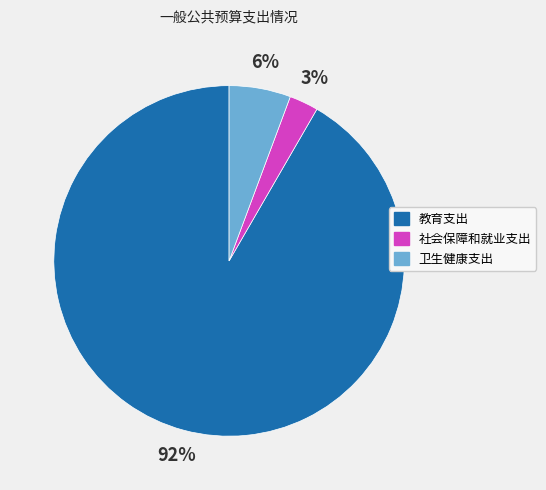

Is it true that 教育支出 is 86% of the pie?

False